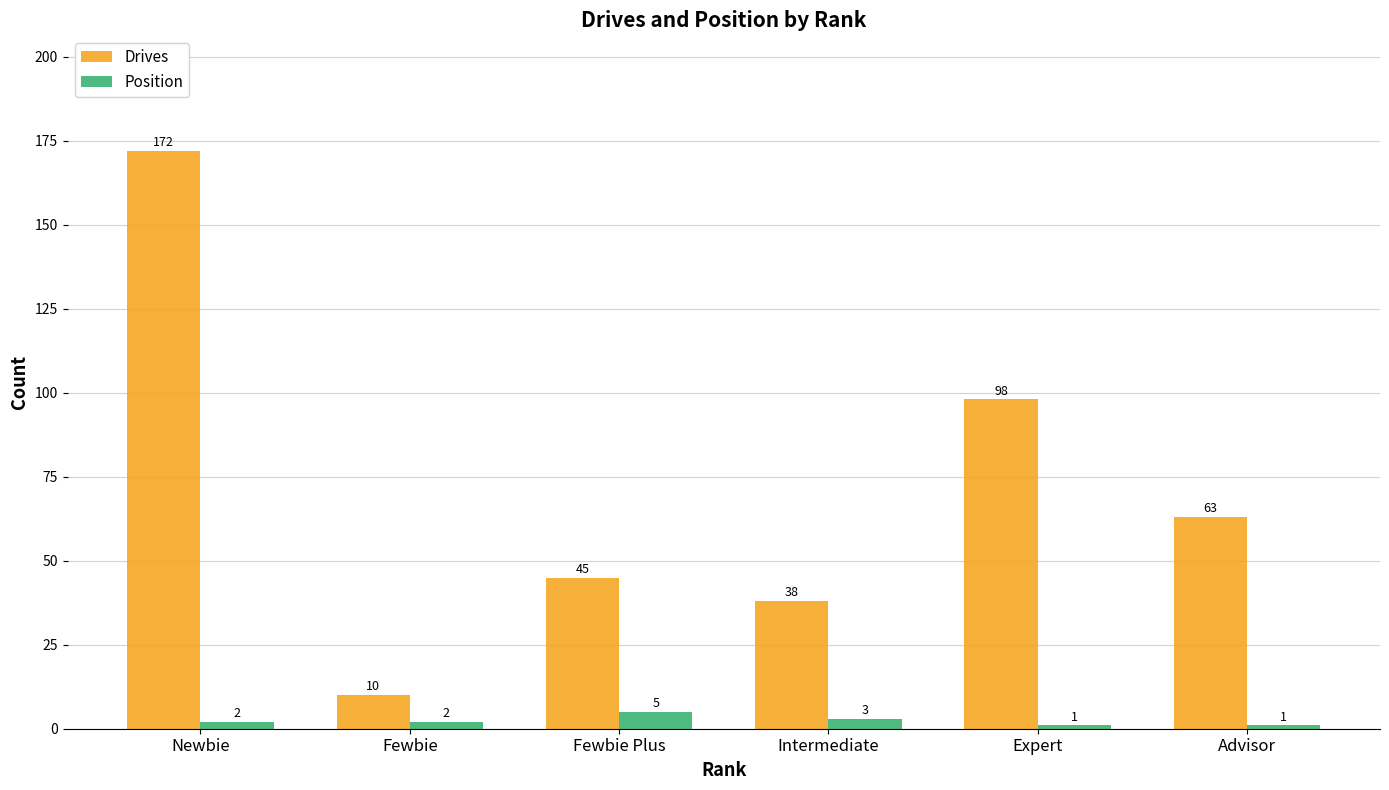

What is the minimum value for Drives?

10